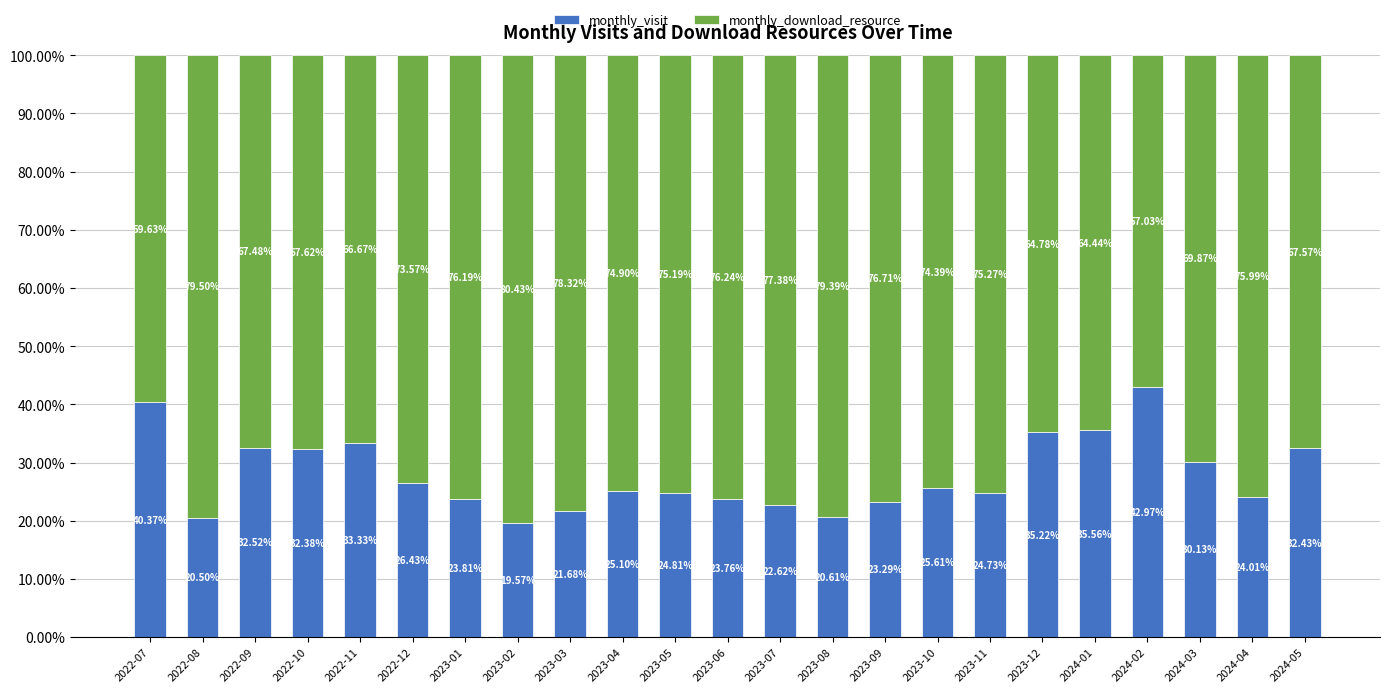

How many data points in monthly_visit are less than 25?

11